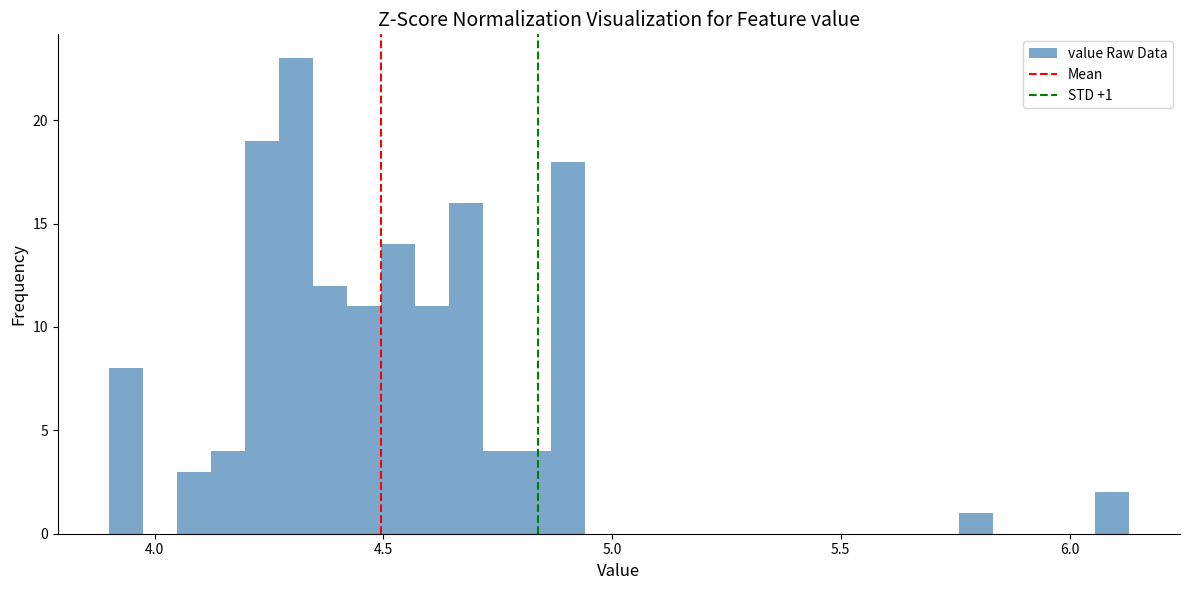

Around what value on the x-axis is the tallest bar? Give the approximate position of its centre, as read against the axis.

4.30